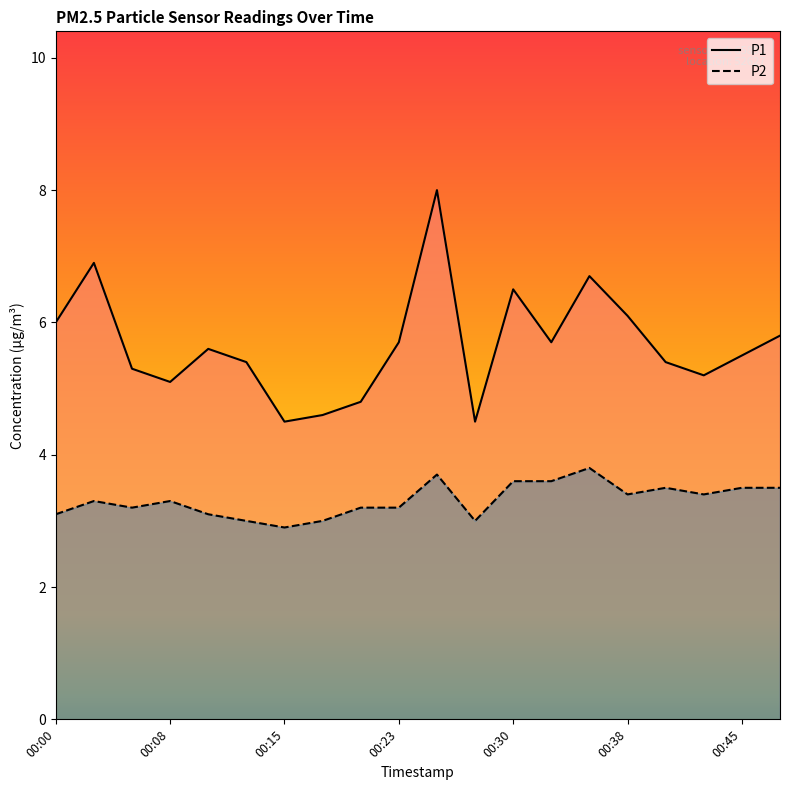

What value does the P2 series have at 17?

3.4